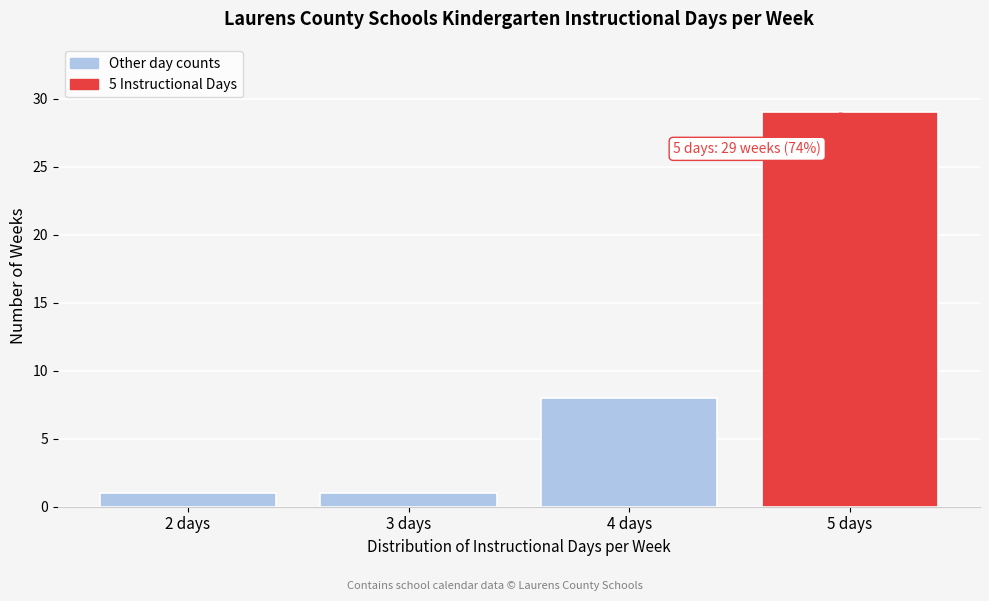

Which range on the x-axis has the tallest bar?

4.5 to 5.5